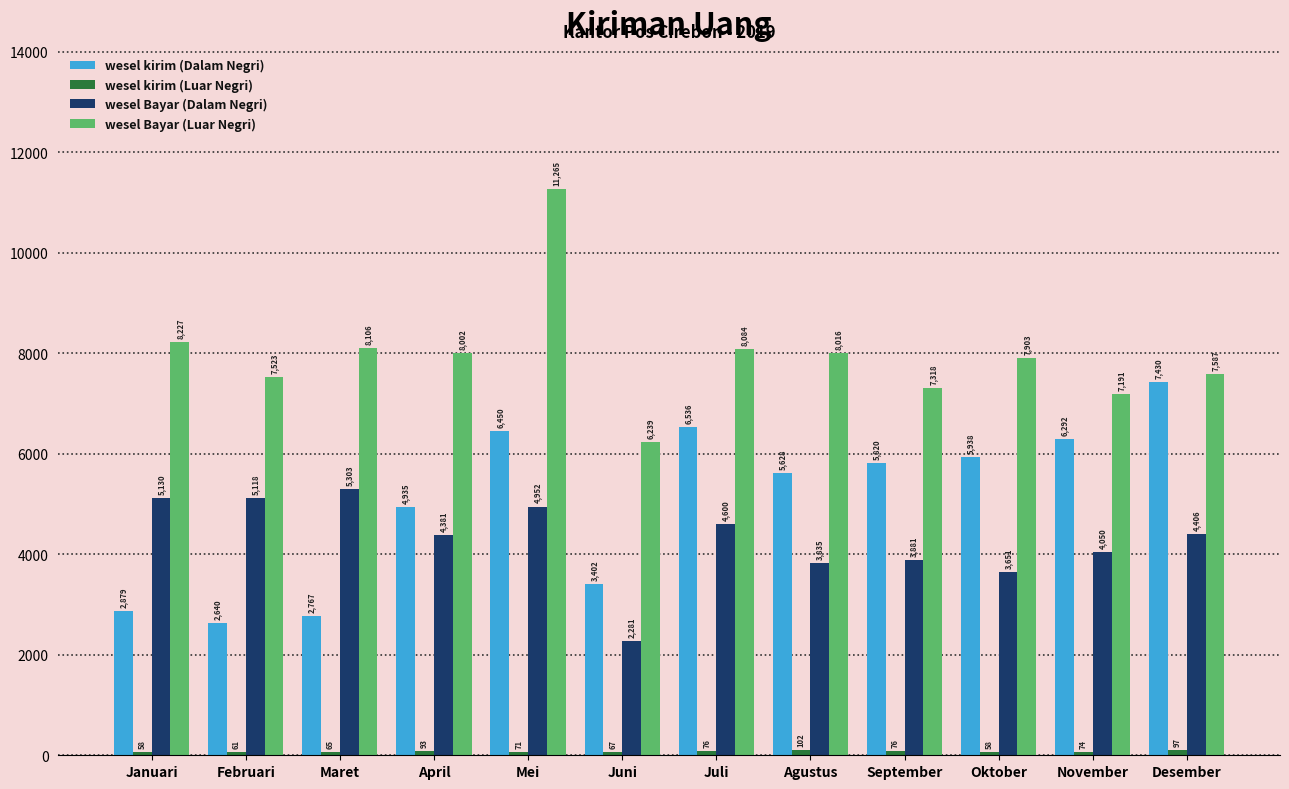

Rank the categories by wesel Bayar (Dalam Negri) value from lowest to highest.

Juni, Oktober, Agustus, September, November, April, Desember, Juli, Mei, Februari, Januari, Maret